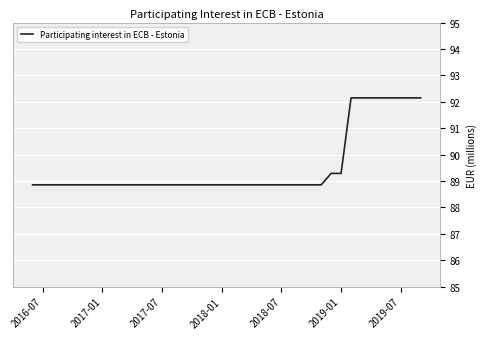

What is the difference between the maximum and minimum values?

3.3